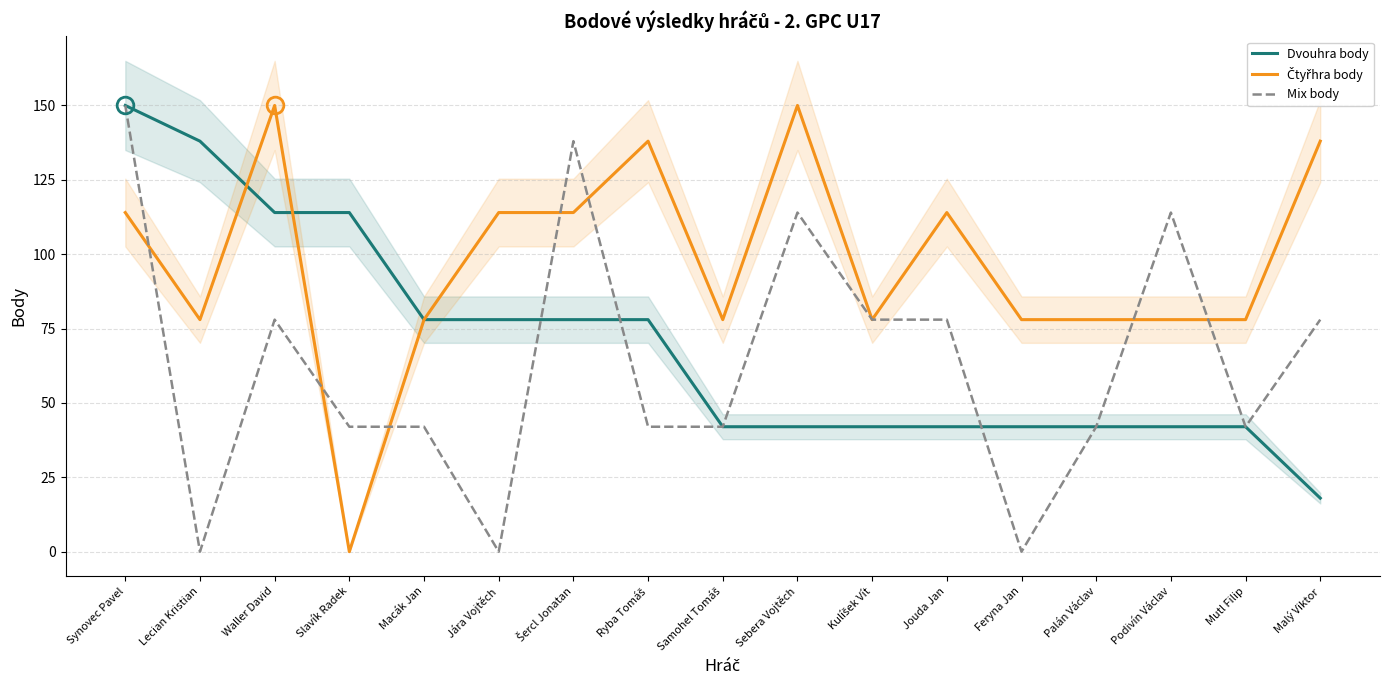

Rank the categories by Čtyřhra body value from highest to lowest.

Waller David, Sebera Vojtěch, Ryba Tomáš, Malý Viktor, Synovec Pavel, Jára Vojtěch, Šercl Jonatan, Jouda Jan, Lecian Kristian, Macák Jan, Samohel Tomáš, Kulíšek Vít, Feryna Jan, Palán Václav, Podivín Václav, Mutl Filip, Slavík Radek